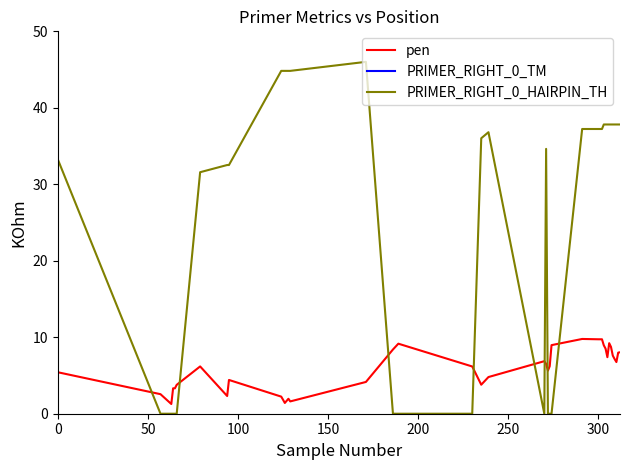

True or false: PRIMER_RIGHT_0_HAIRPIN_TH has more than 1 points higher than both neighbors.

True